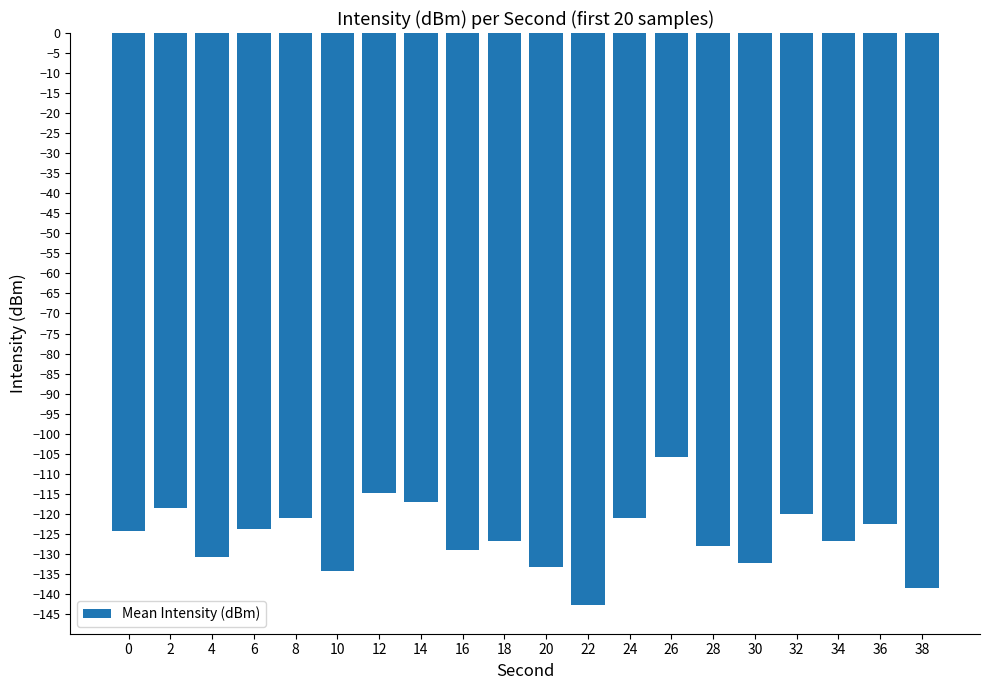

How many categories are shown in the chart?

20